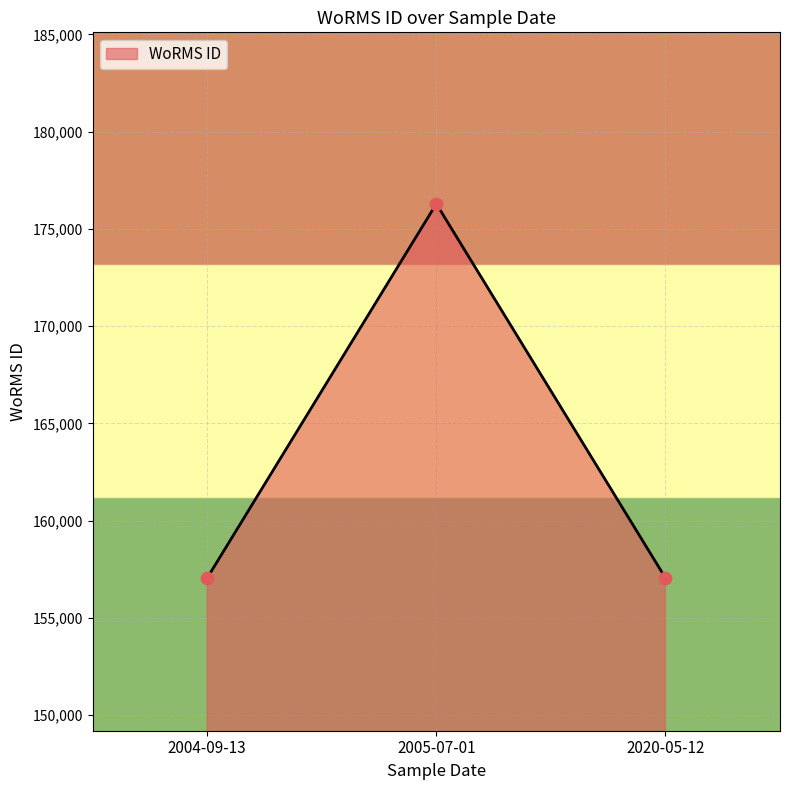

What is the change in value from 2005-07-01 to 2020-05-12?

-19235